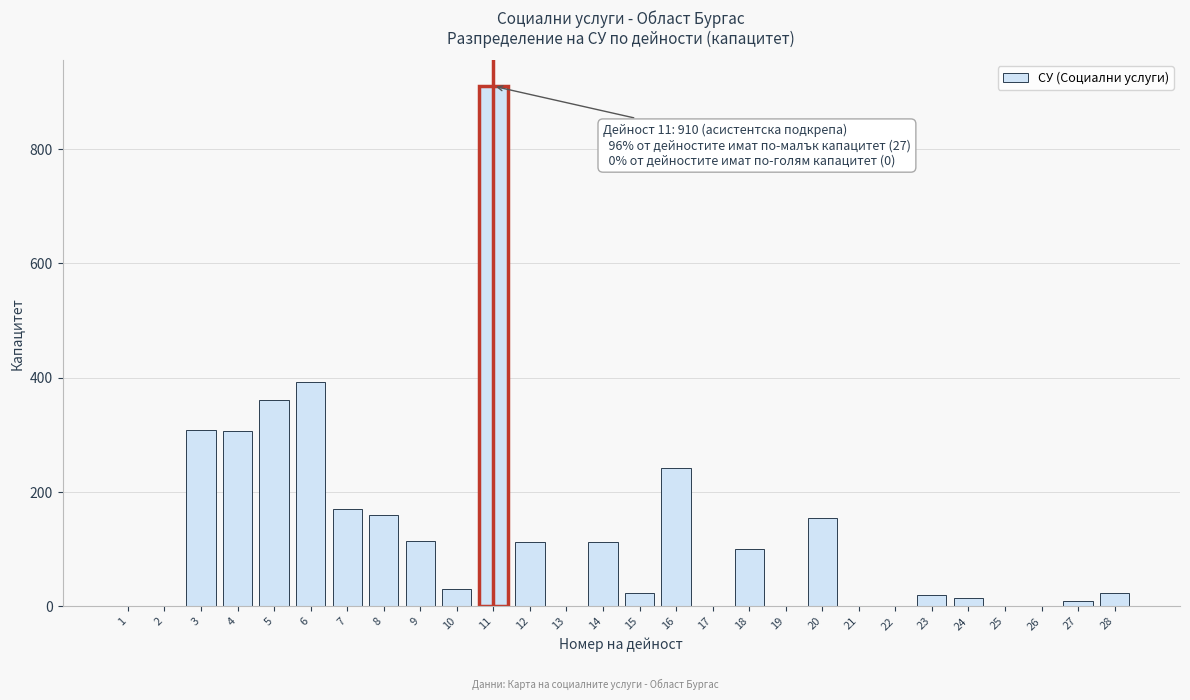

What is the sum of all values?

3565